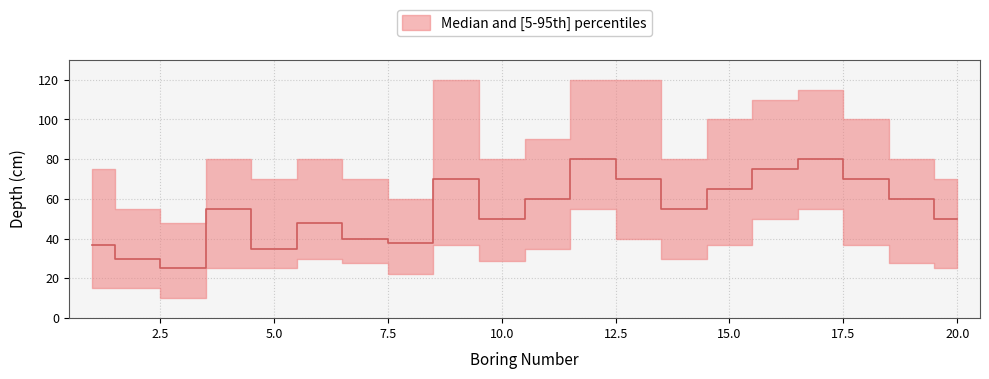

Which series changed the most between 5 and 19?

median